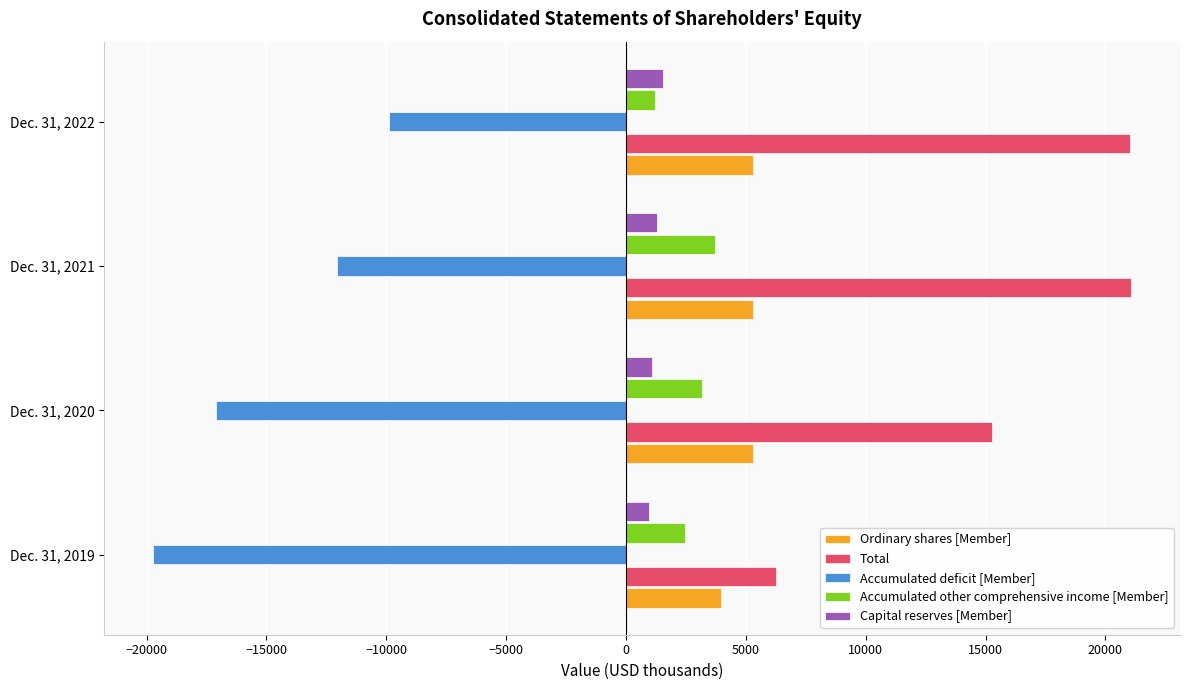

What is the difference between the maximum and minimum values in the Capital reserves [Member] series?

574